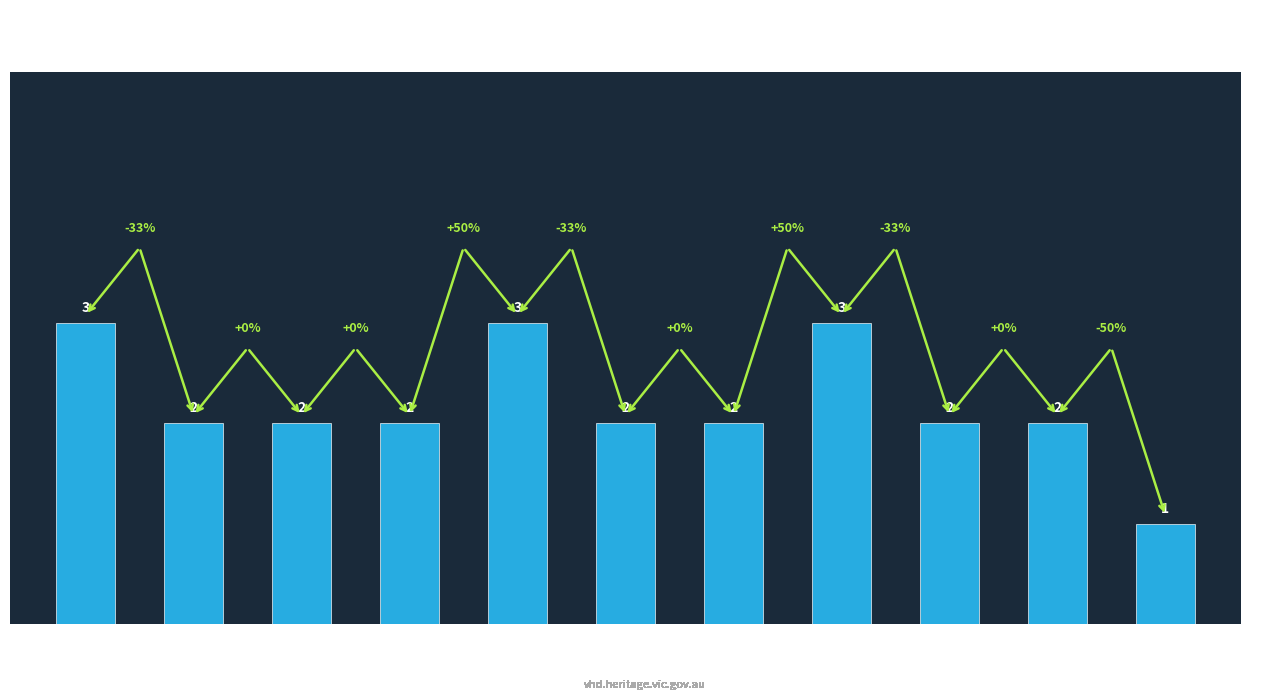

What is the ratio of the value at Corner Inlet to the value at Port Phillip?

1.0